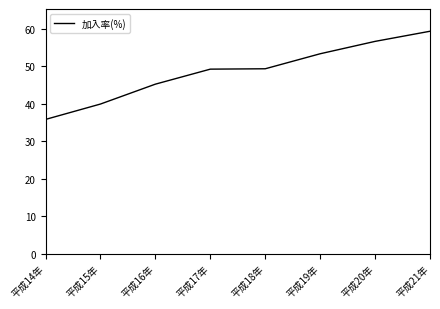

What is the smallest value displayed?

35.8